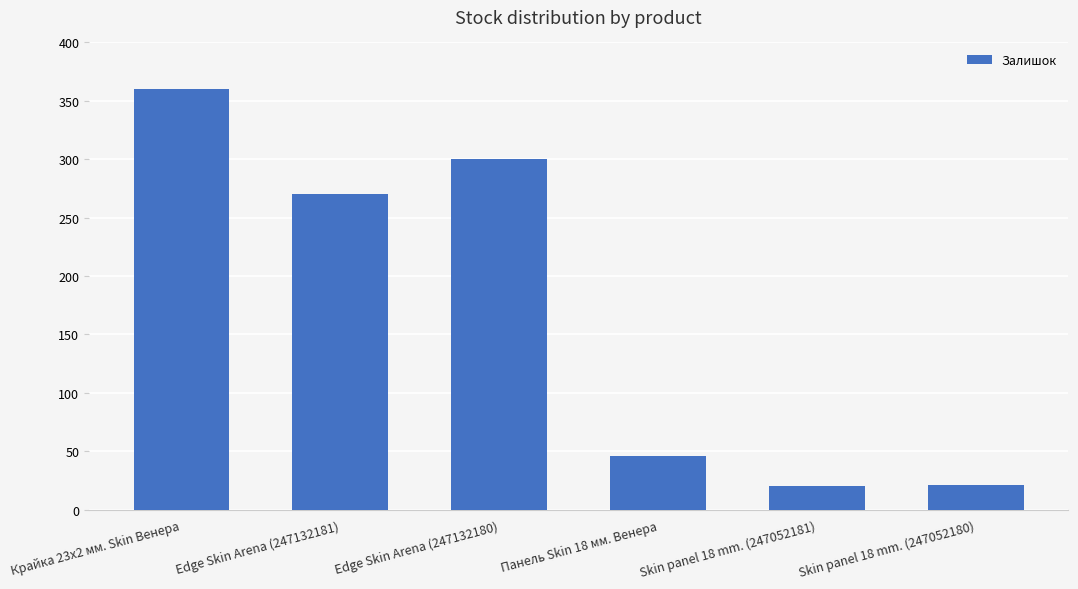

The chart shows a value of 300 at Edge Skin Arena (247132180). True or false?

True